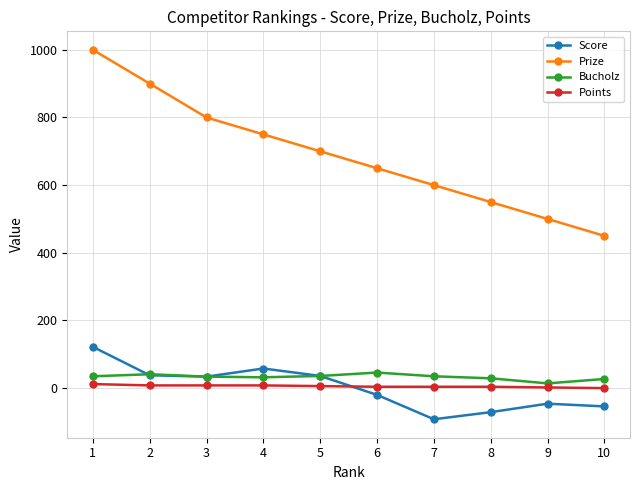

What is the maximum value shown in the chart?

1000